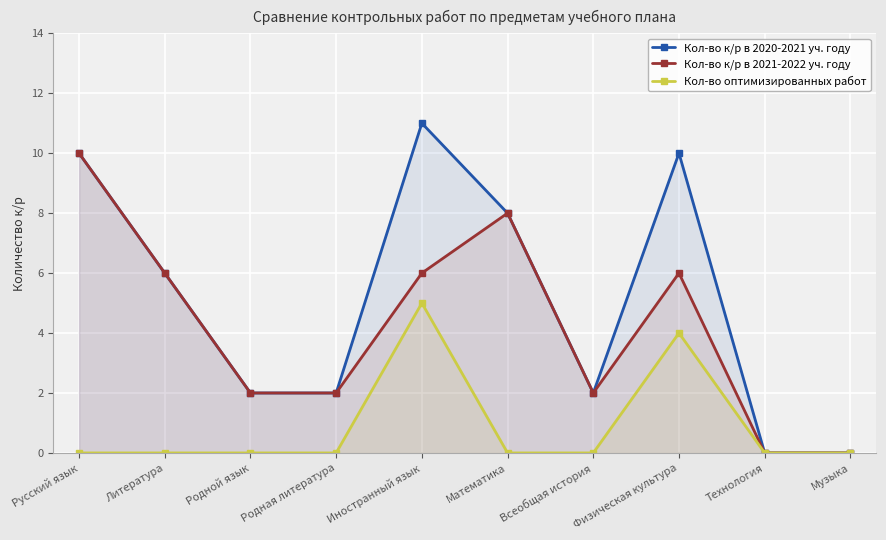

How many lines are shown in the chart?

3